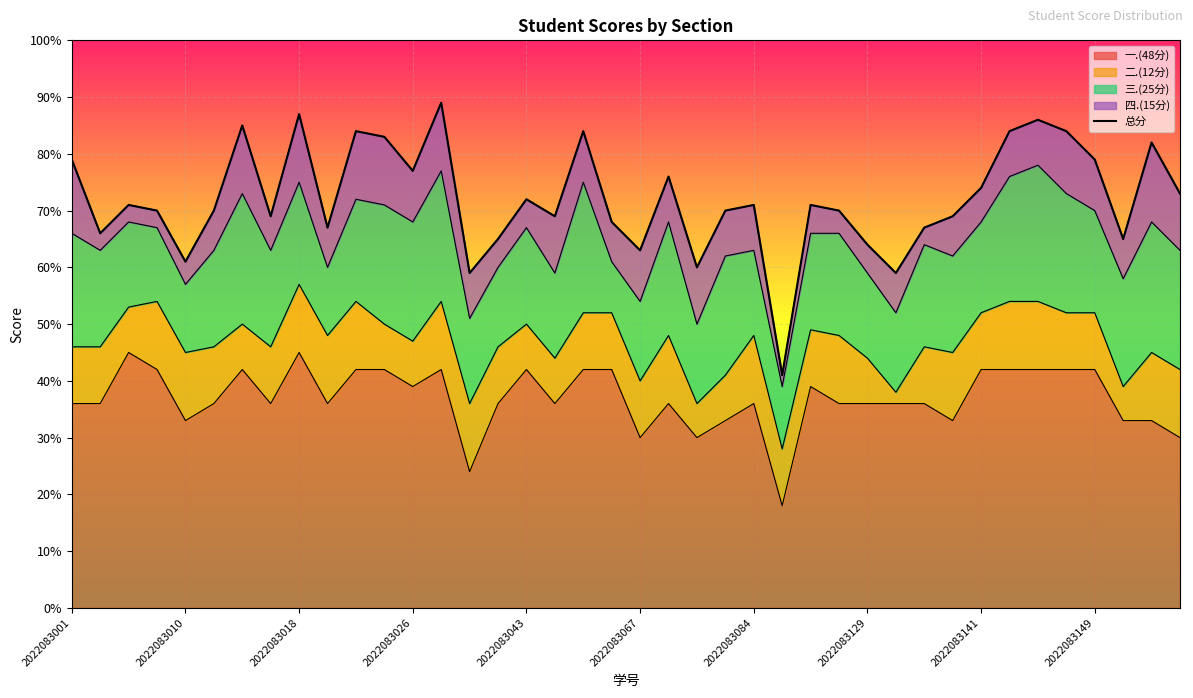

How many points are lower than both their immediate neighbors (excluding endpoints)?

12